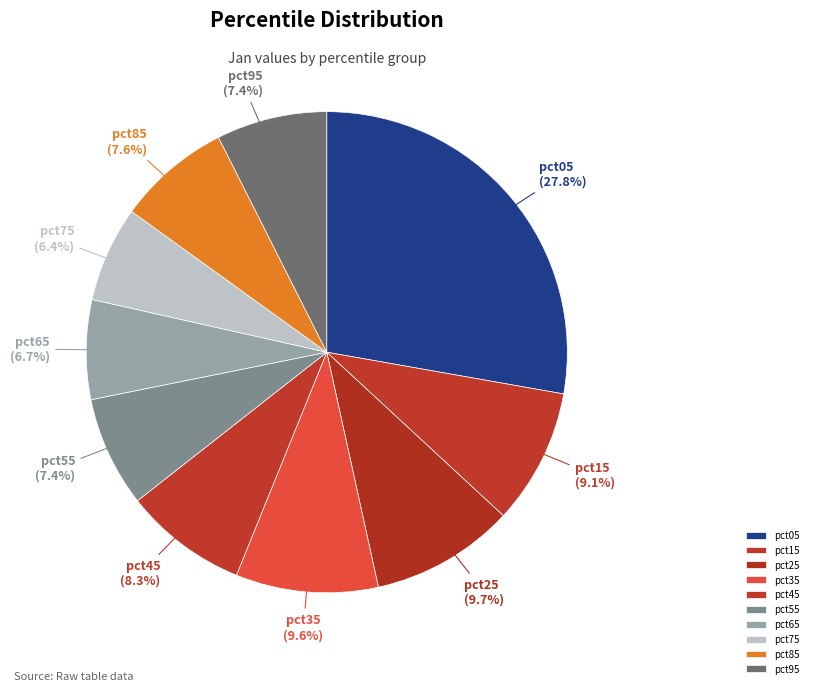

Count the number of slices in the pie.

10